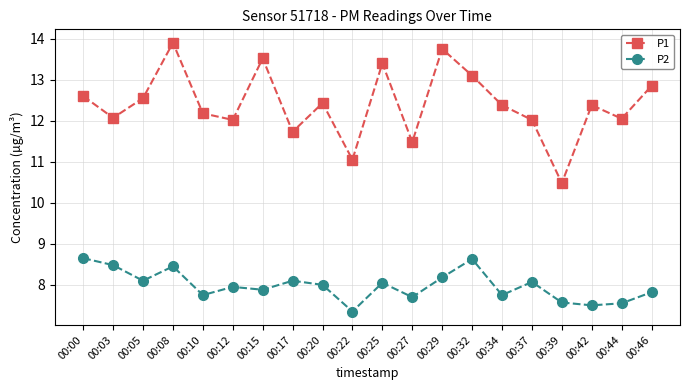

List the series in order of their peak value, lowest first.

P2, P1